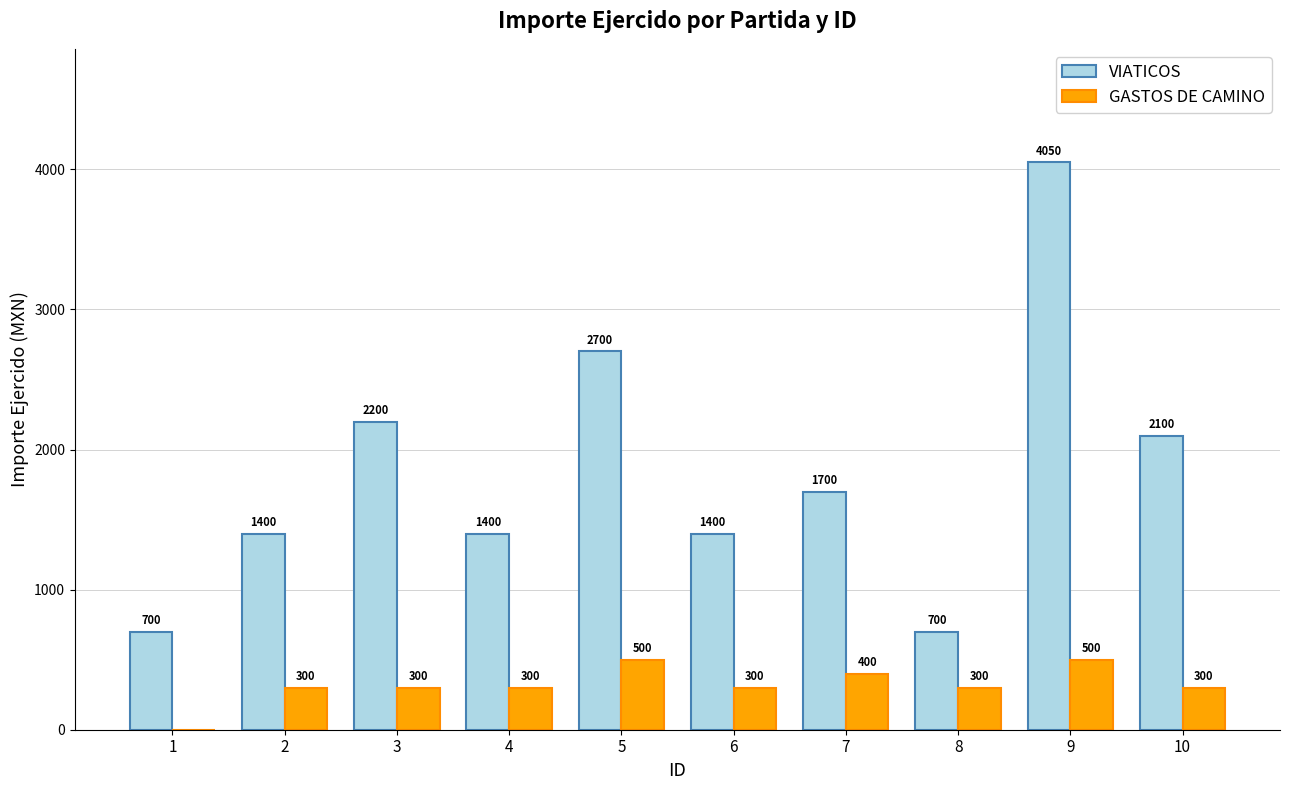

Reading right to left, transcribe all the data shown in this chart.

VIATICOS: 2100	4050	700	1700	1400	2700	1400	2200	1400	700
GASTOS DE CAMINO: 300	500	300	400	300	500	300	300	300	0